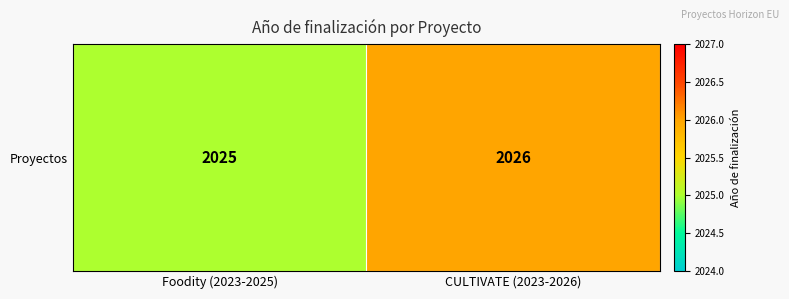

What is the greatest value displayed?

2026